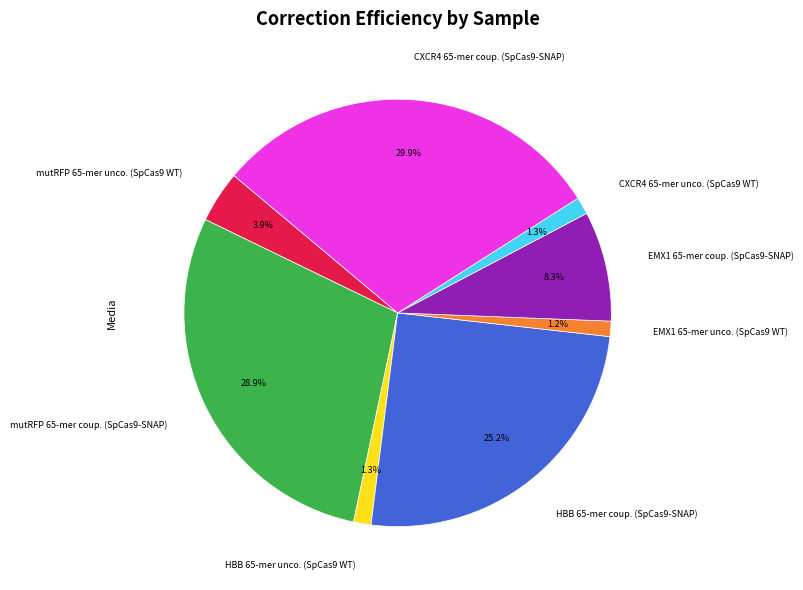

To the nearest percent, what portion does HBB 65-mer unco. (SpCas9 WT) represent?

1%